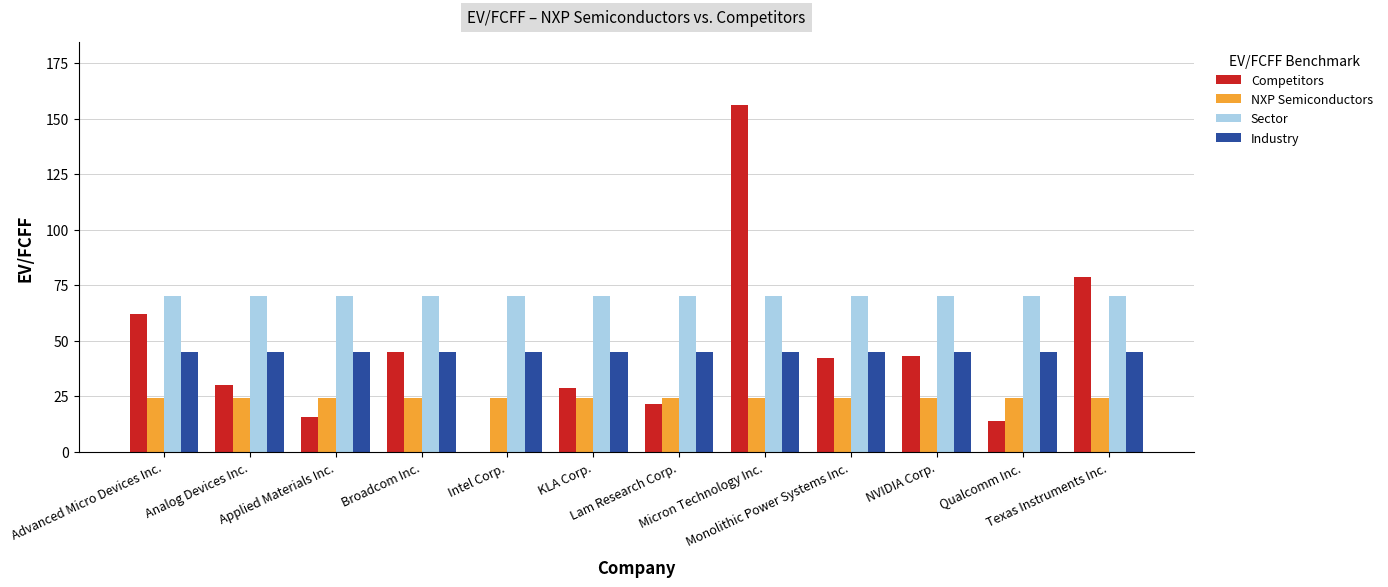

Which series has the largest total across all categories?

Sector